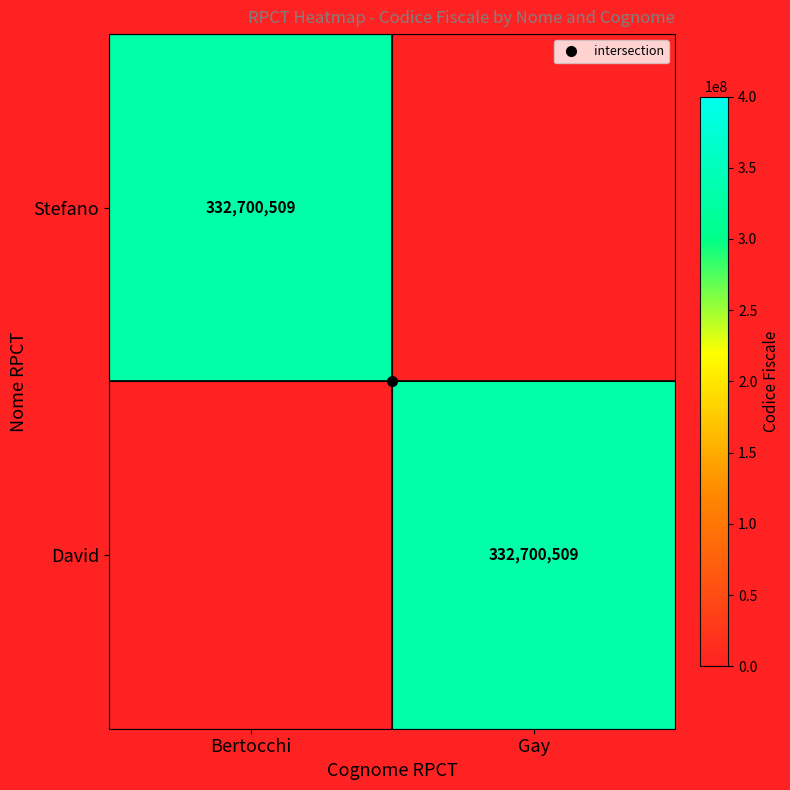

Rank the categories by Stefano value from highest to lowest.

Bertocchi, Gay